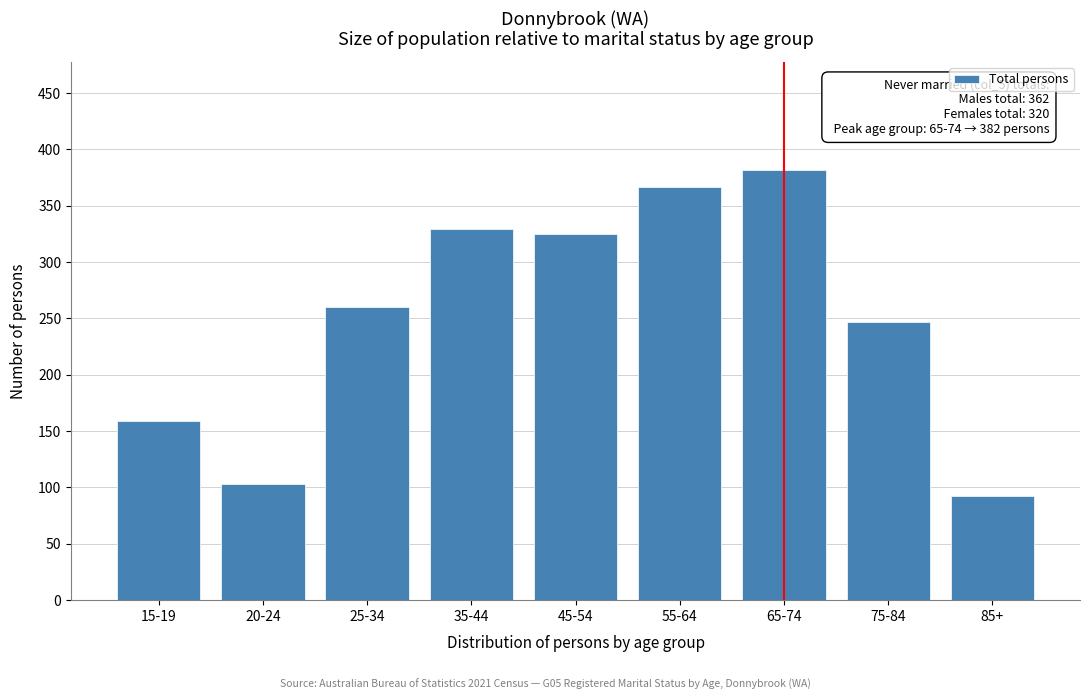

Reading right to left, what are all the values shown in this chart?

92	247	382	367	325	329	260	103	159